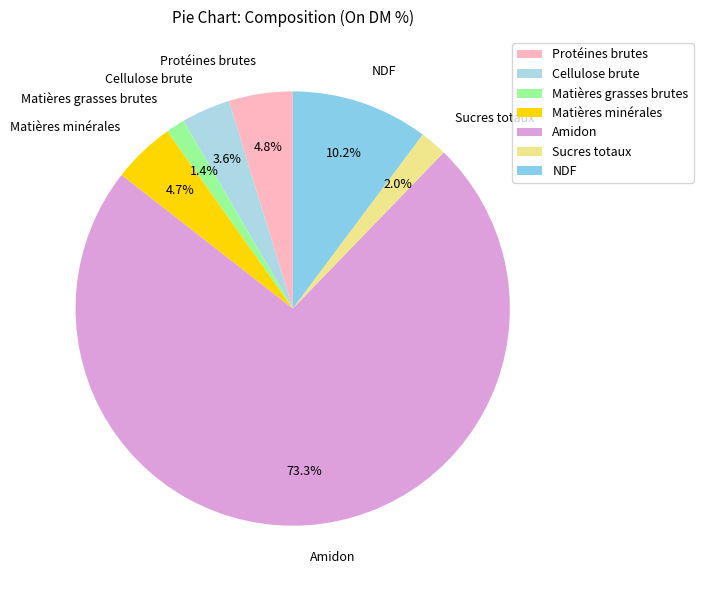

What is the majority slice?

Amidon